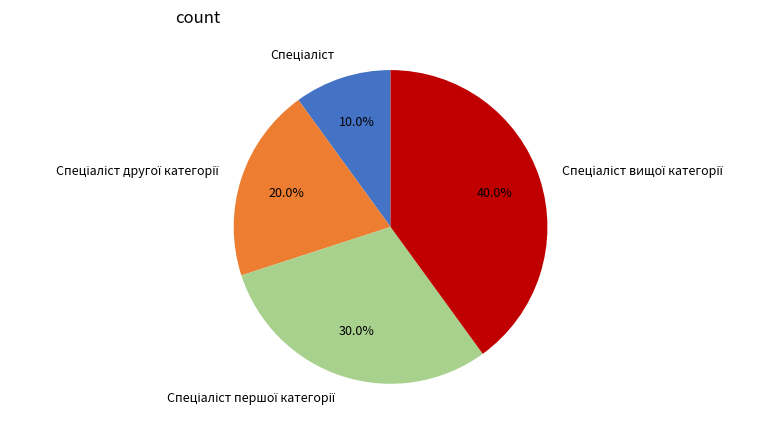

Does any single category account for the majority?

No